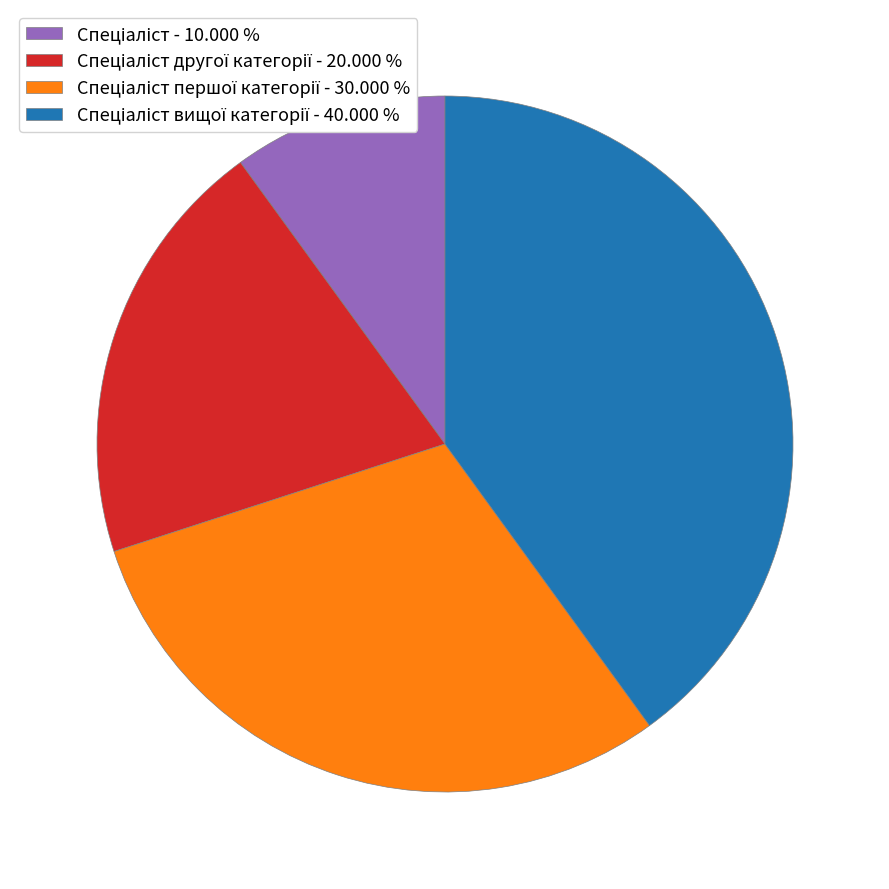

Does any single category account for the majority?

No